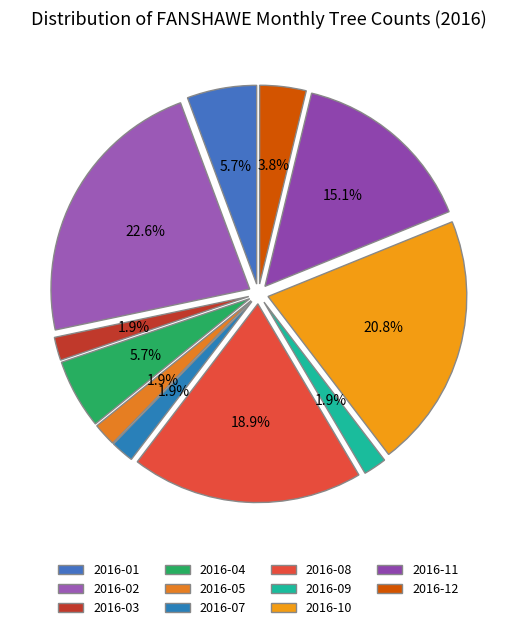

Is there any slice that represents more than half of the pie?

No